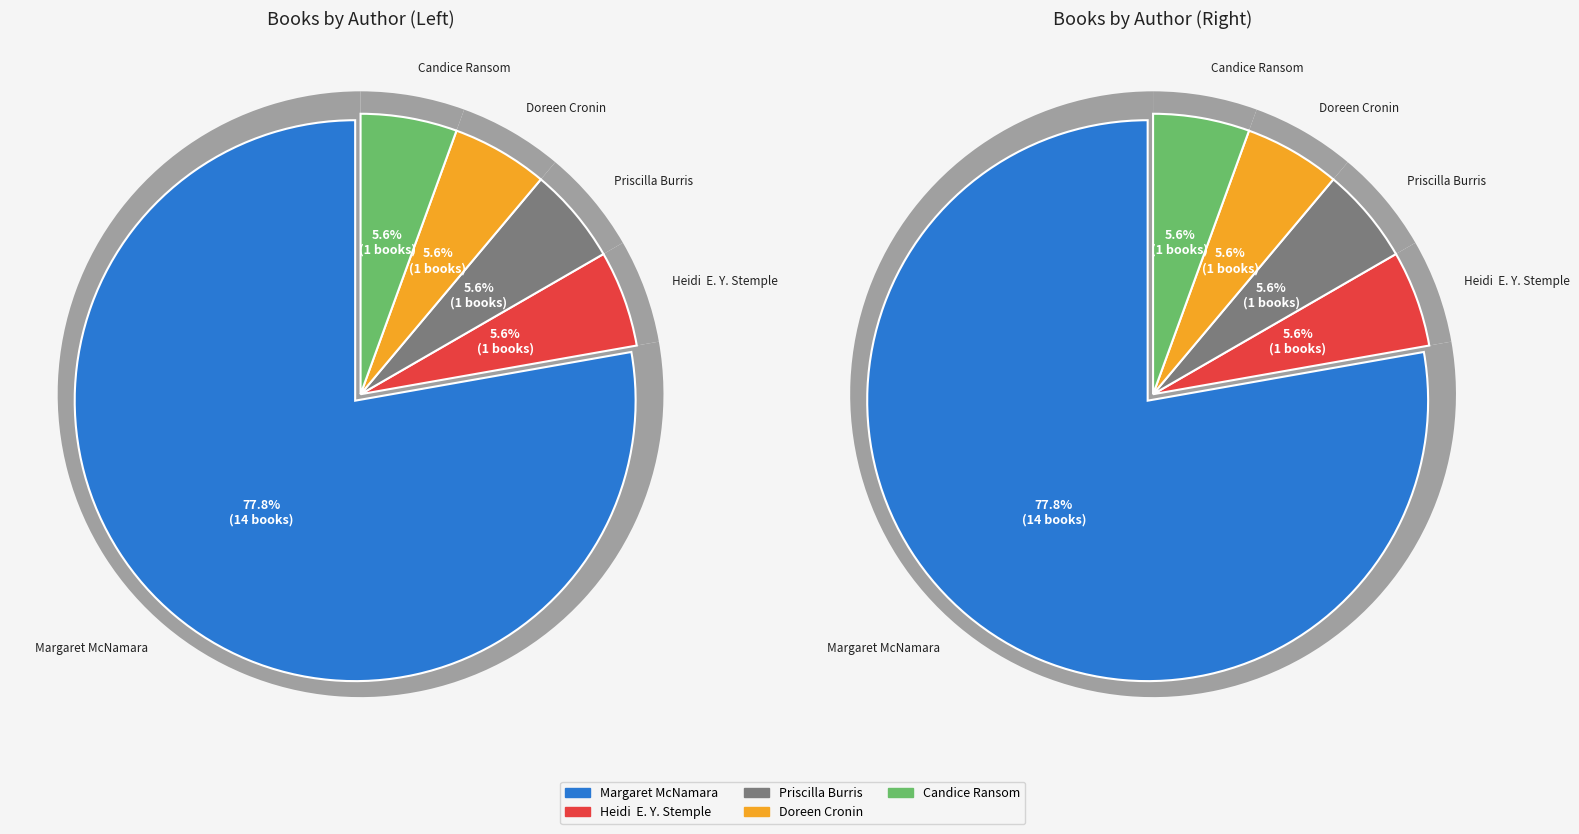

How many slices are in this pie chart?

5